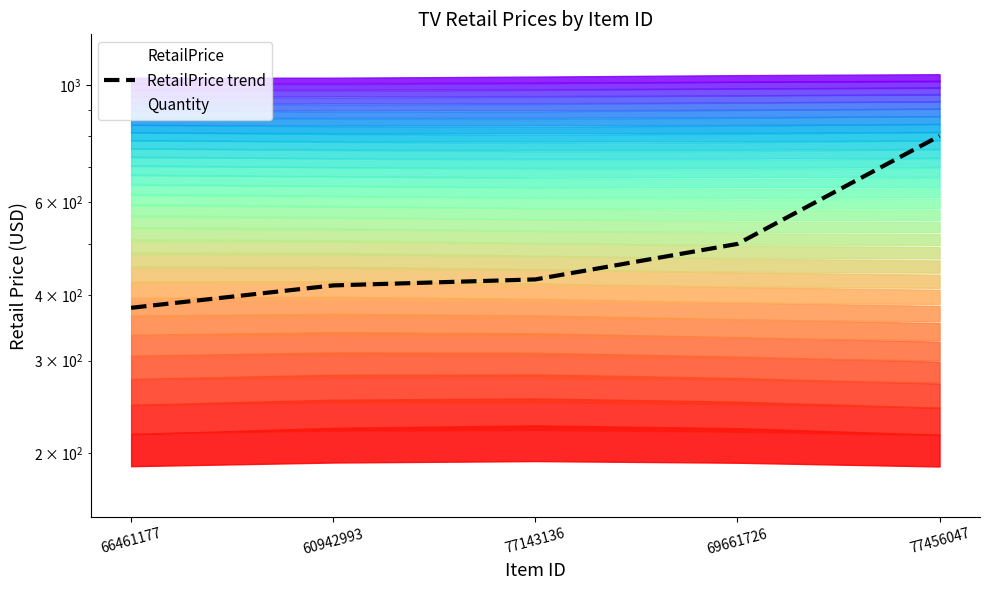

Between 77143136 and 66461177, which is larger?

77143136